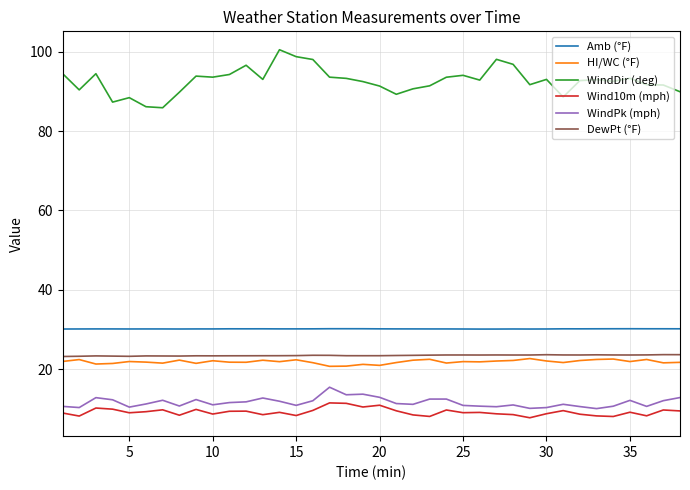

Which series has the widest spread of values?

WindDir (deg)